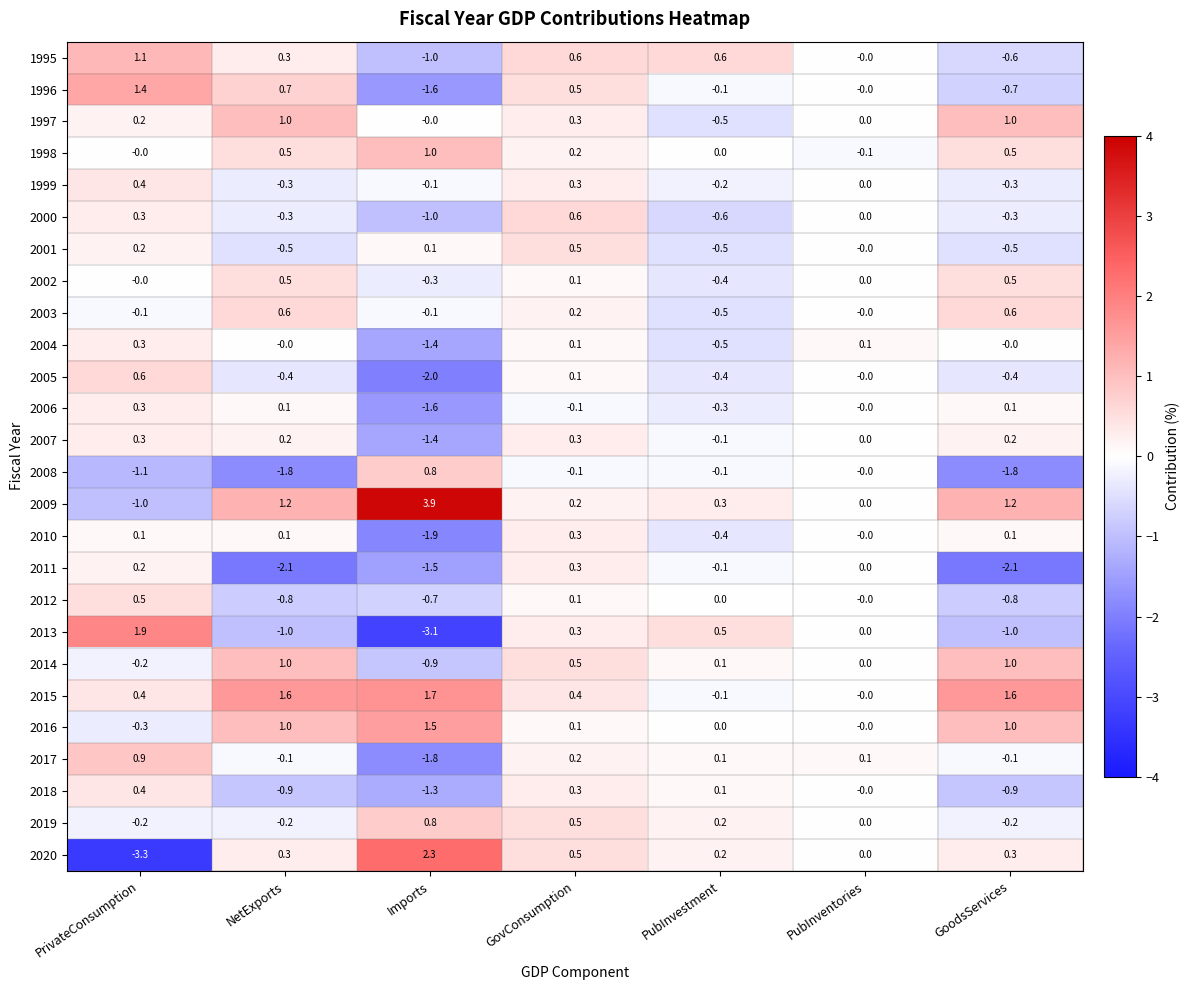

What is the sum of all 1998 values?

2.1